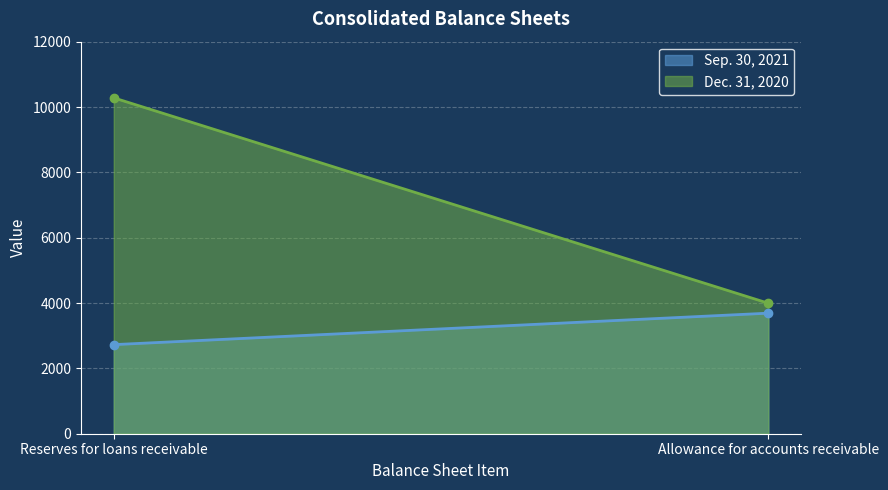

What is the total value across all series at Allowance for accounts receivable?

7684